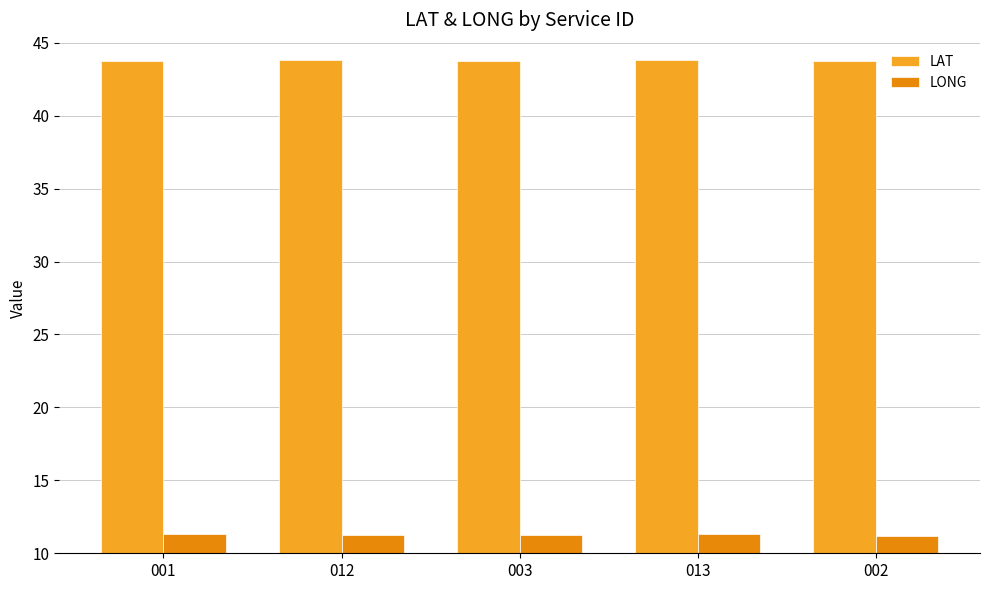

What is the spread (max minus min) of values at 003?

32.5